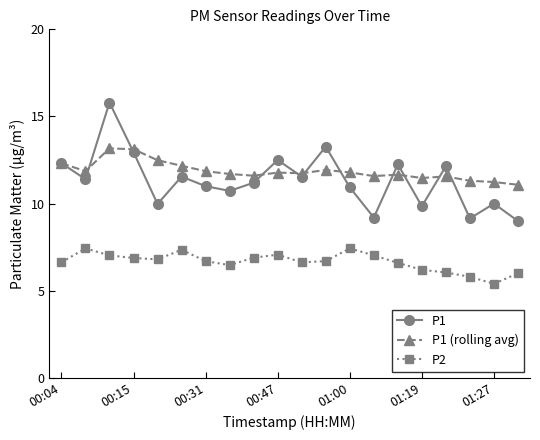

Which series has the widest spread of values?

P1